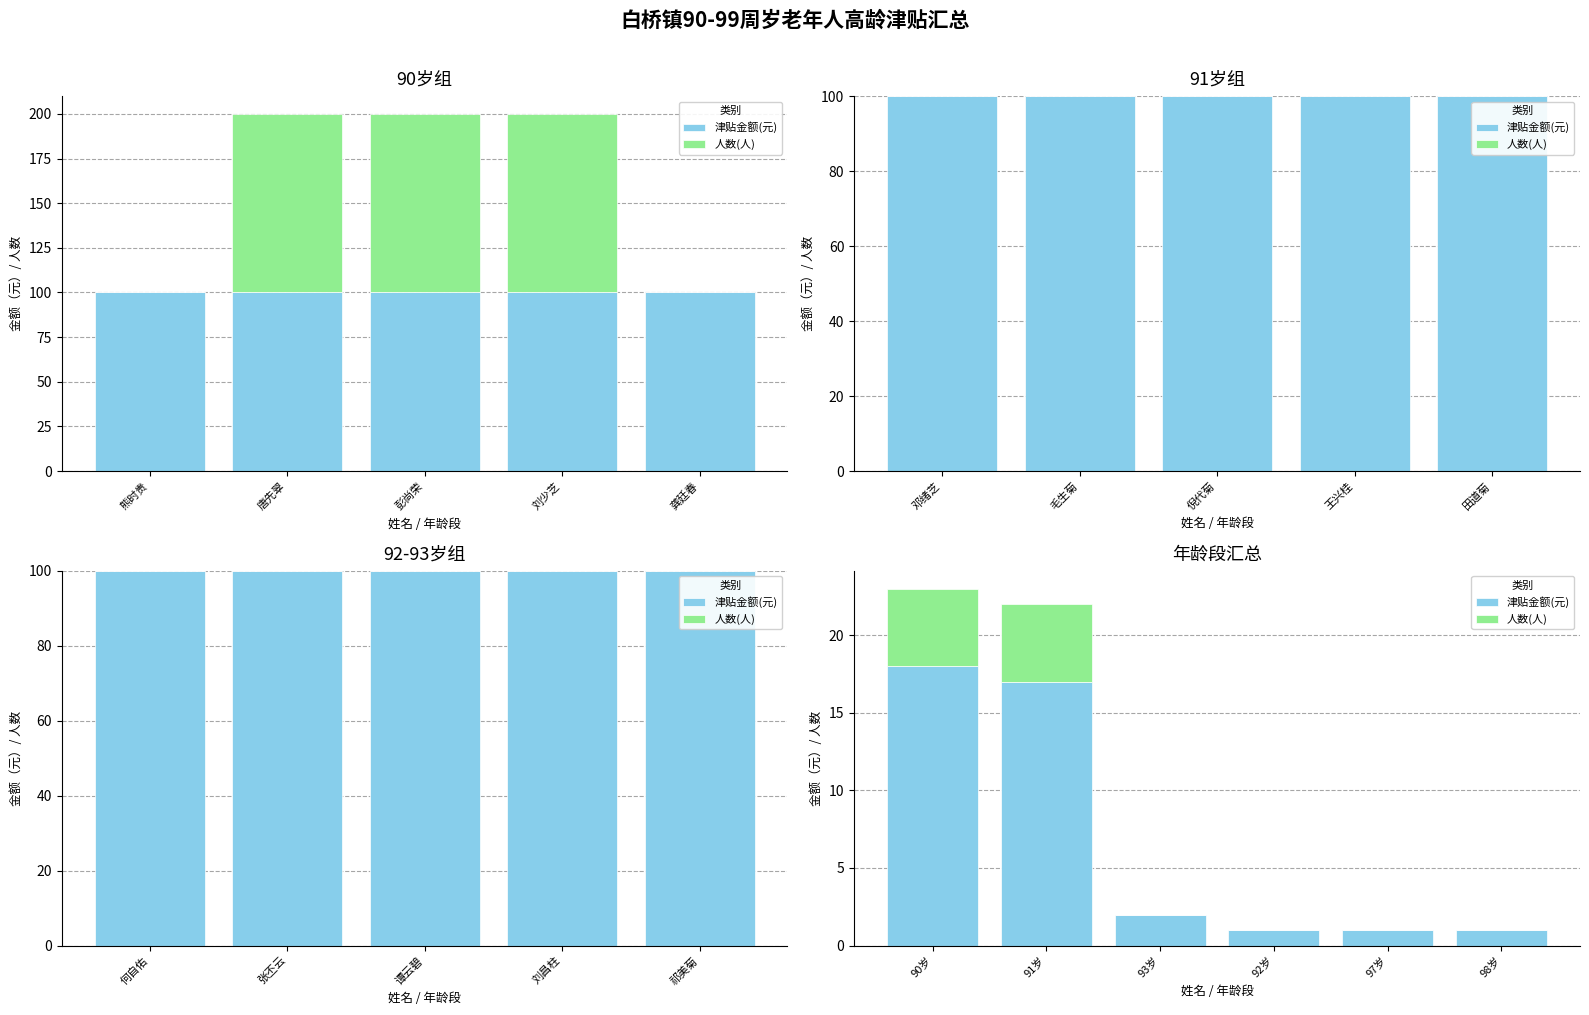

What position from the left is 90岁?

1